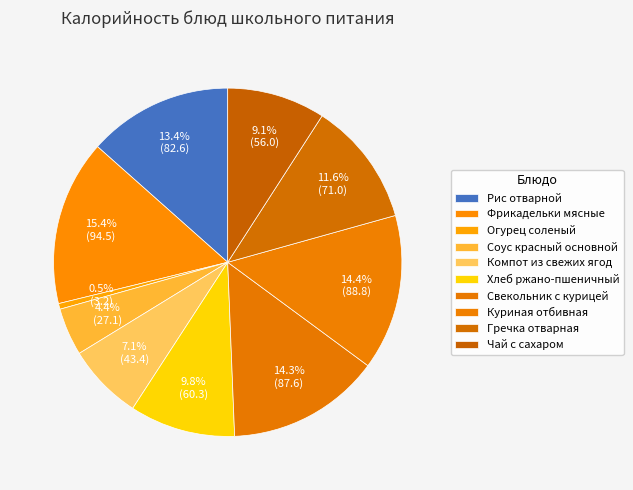

Combined, do Хлеб ржано-пшеничный and Фрикадельки мясные account for over 50%?

No